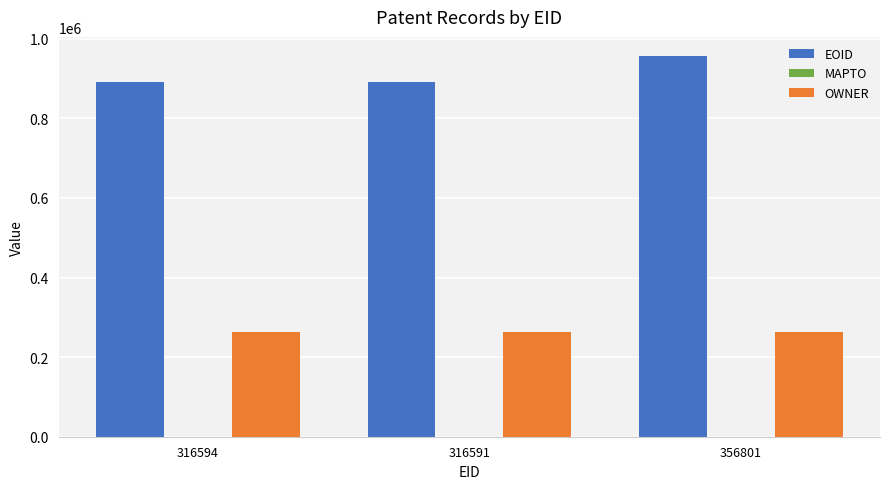

At which category is the sum across all series the highest?

356801